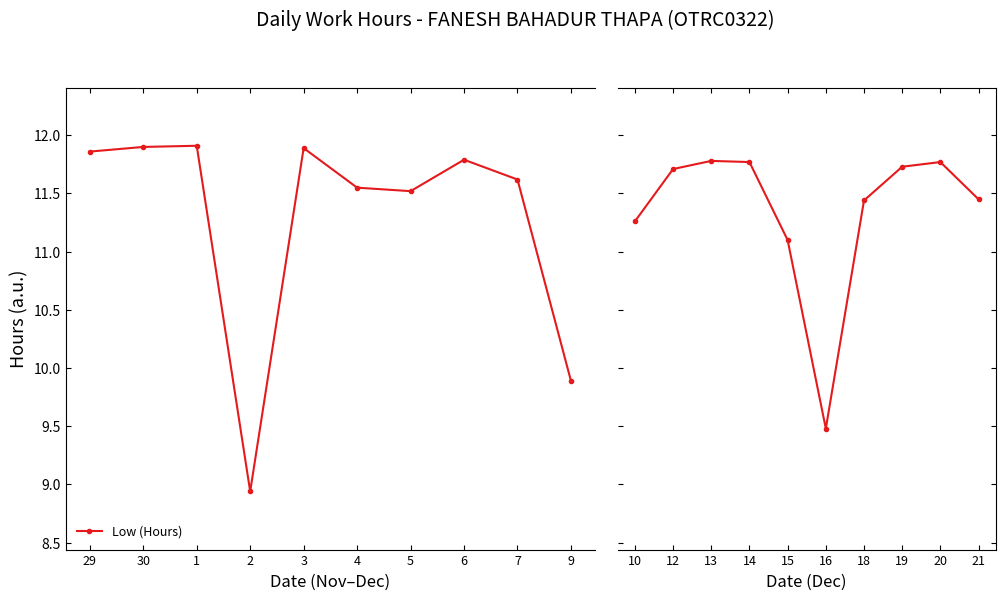

True or false: the data shows 3.7 at 18.

False